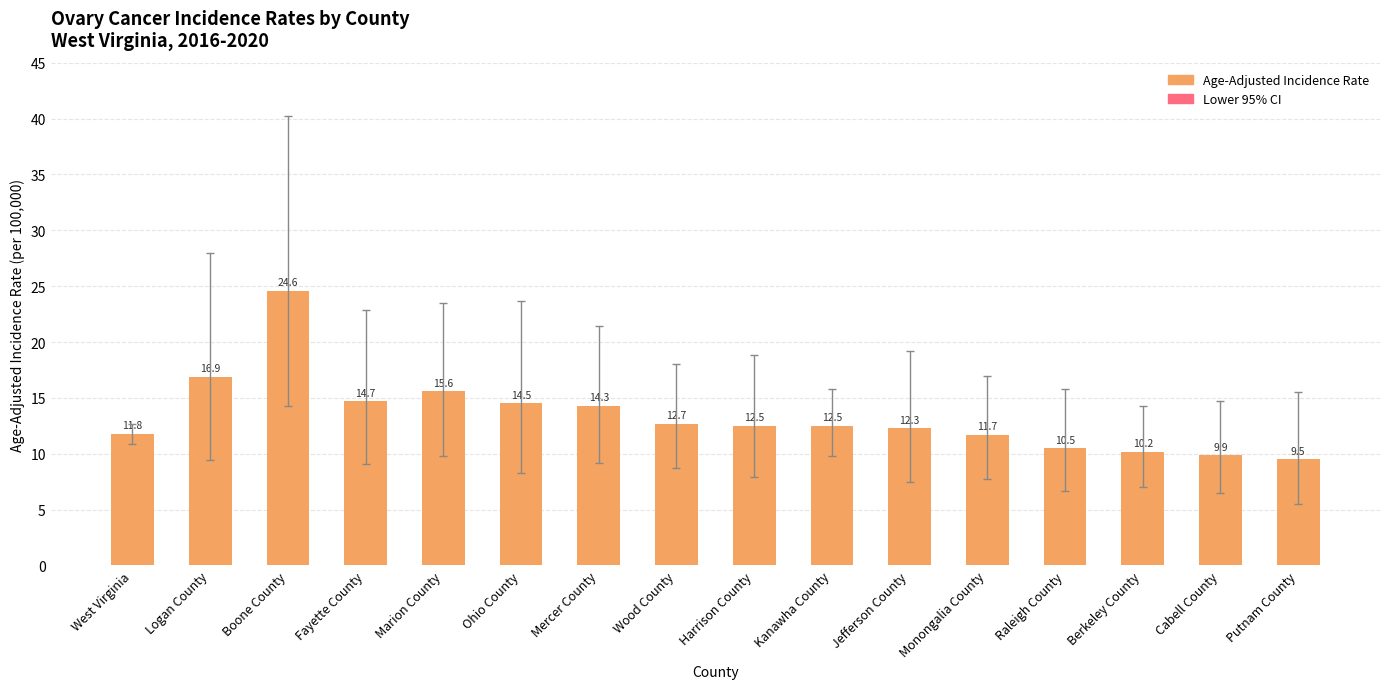

What is the label of the 2nd bar from the left?

Logan County